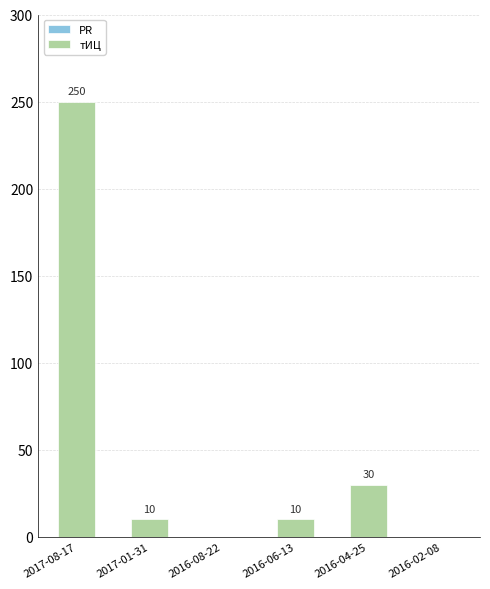

Is it true that the value at 2016-04-25 is 30?

True